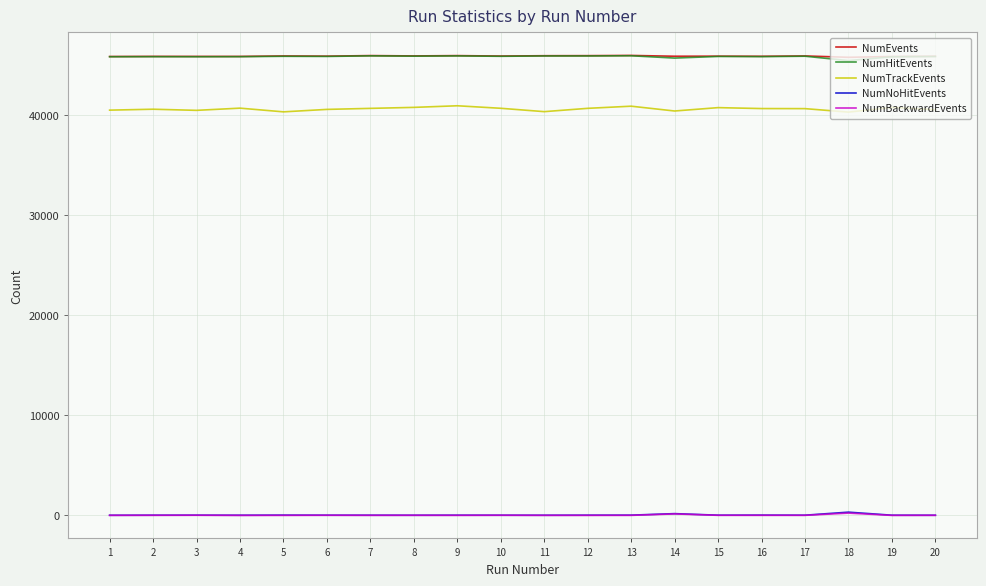

What is the maximum value shown in the chart?

46005